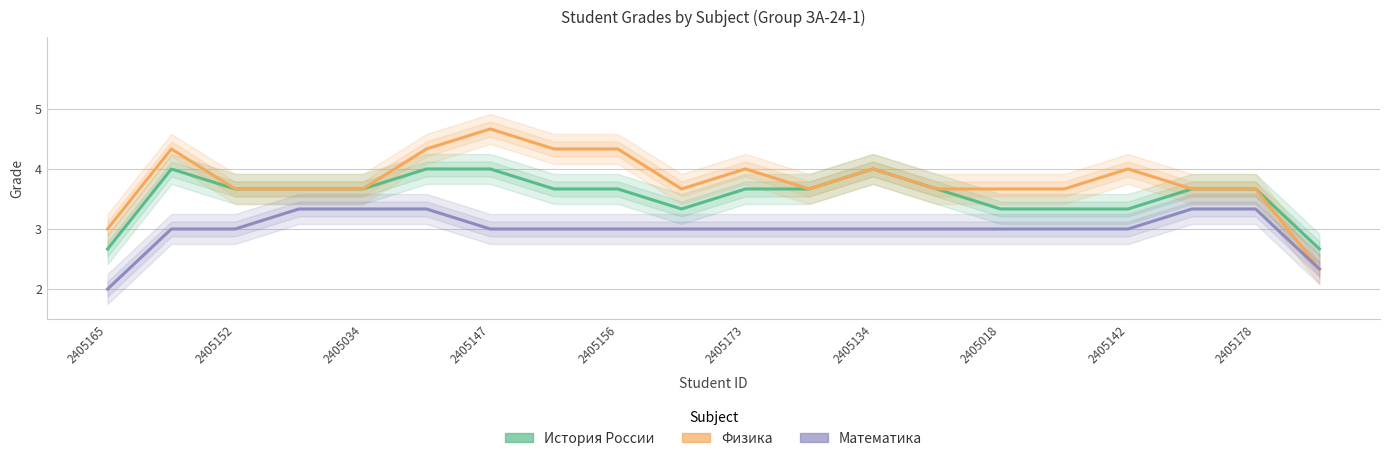

How many data points does each series have?

20